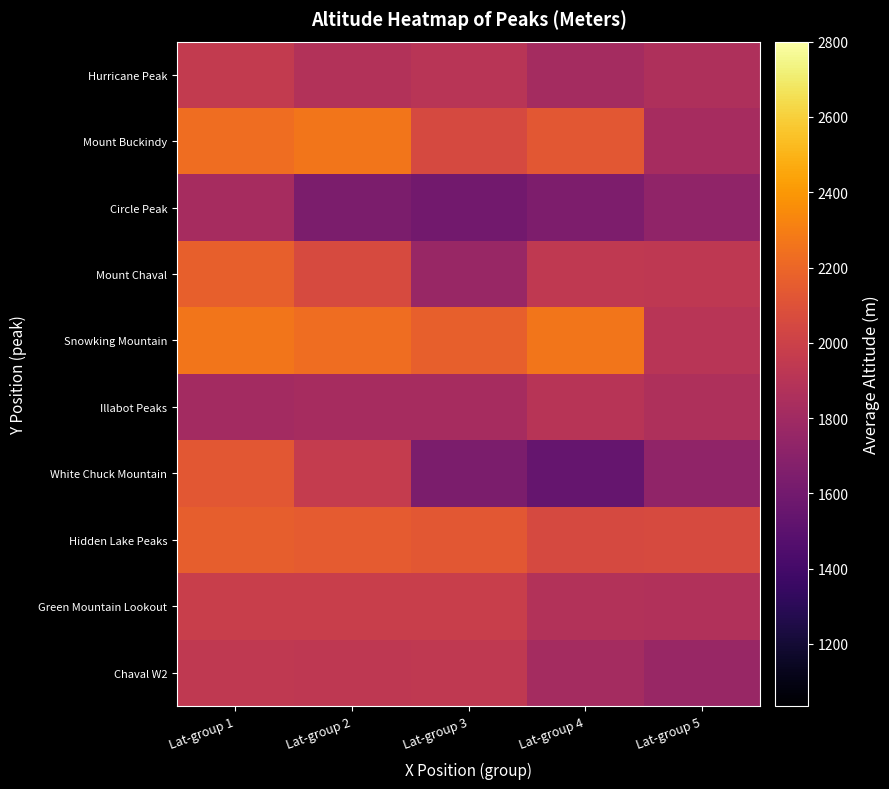

At which category does the chart reach its peak across all series?

Lat-group 1